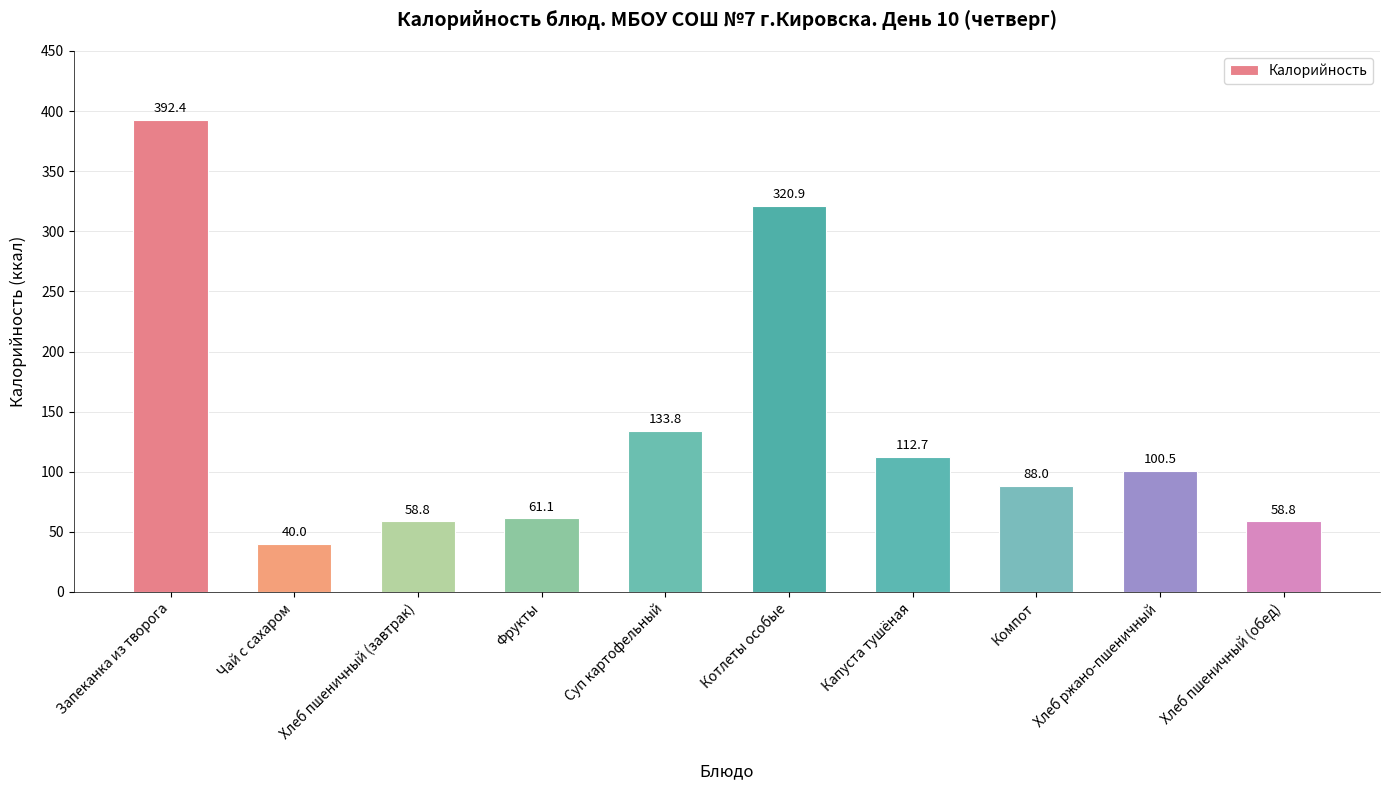

What is the label of the 10th bar from the right?

Запеканка из творога